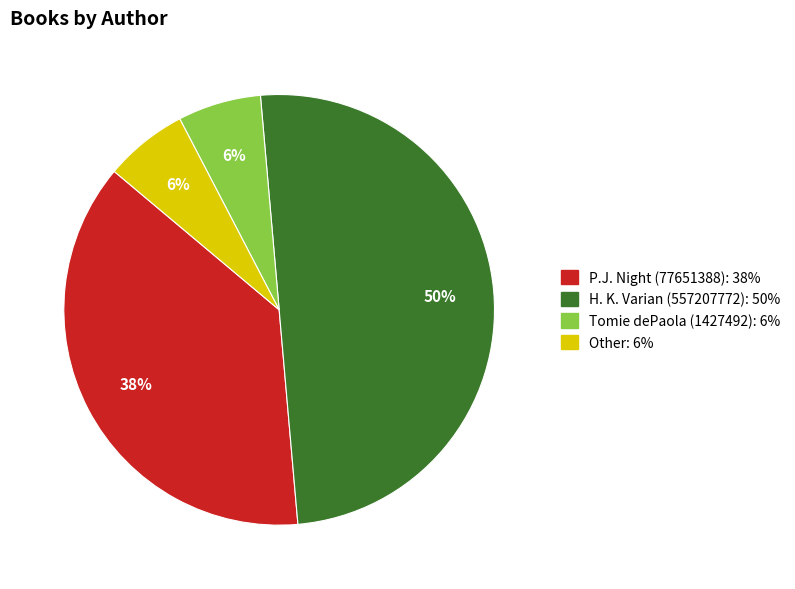

To the nearest percent, what is the average slice percentage?

25%